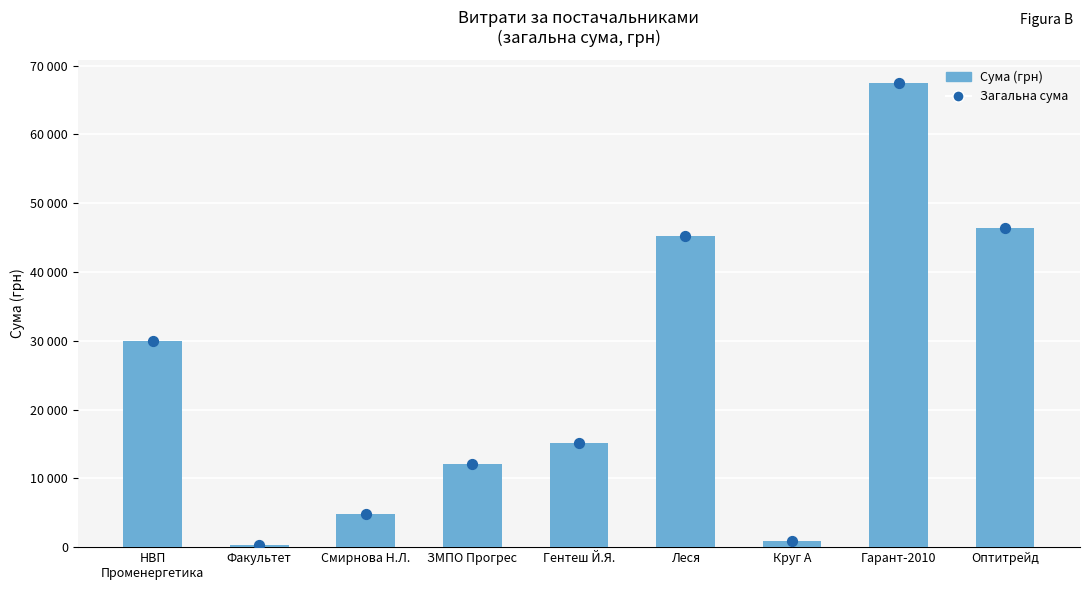

Is the value of Загальна сума at НВП
Променергетика greater than the value of Сума (грн) at Леся?

No